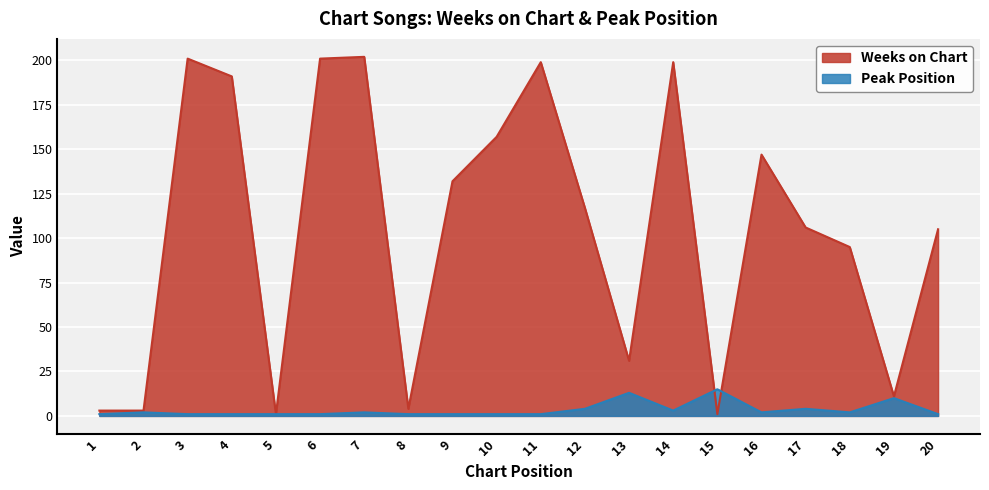

What is the difference between the highest and lowest values at 20?

104